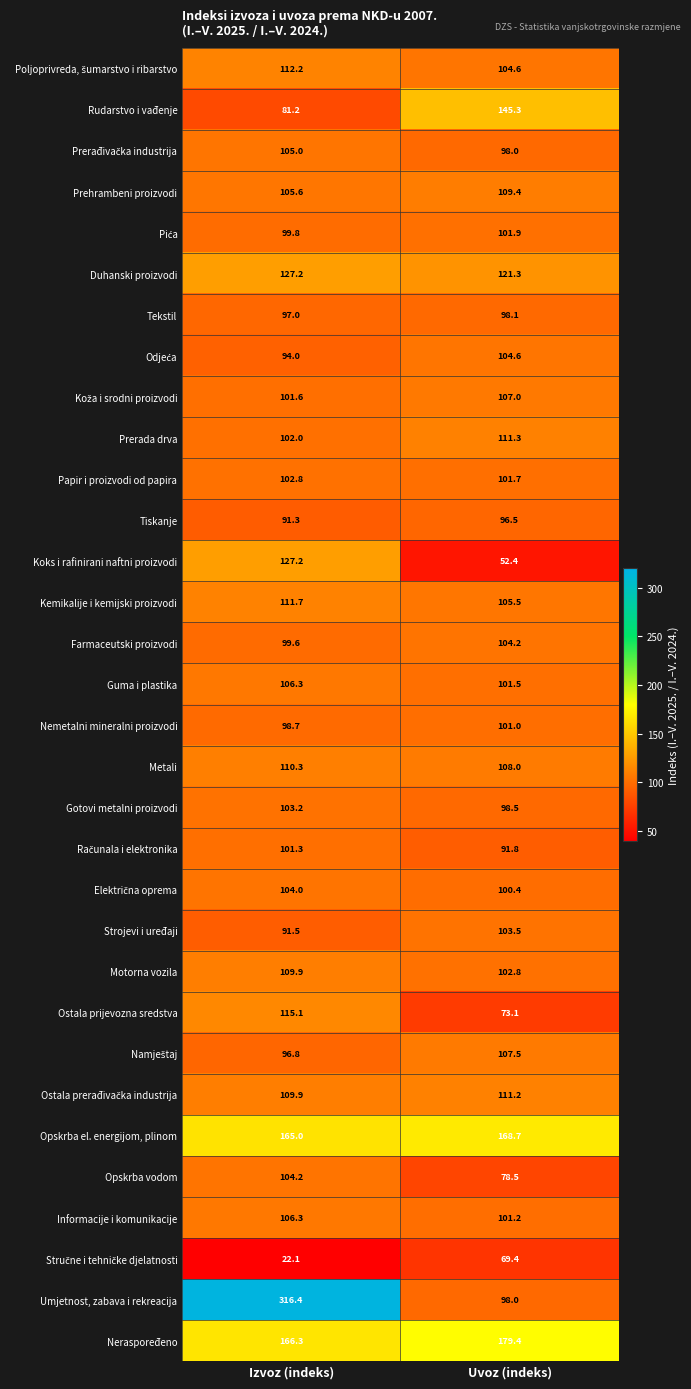

Read the Papir i proizvodi od papira value at Uvoz (indeks).

101.7